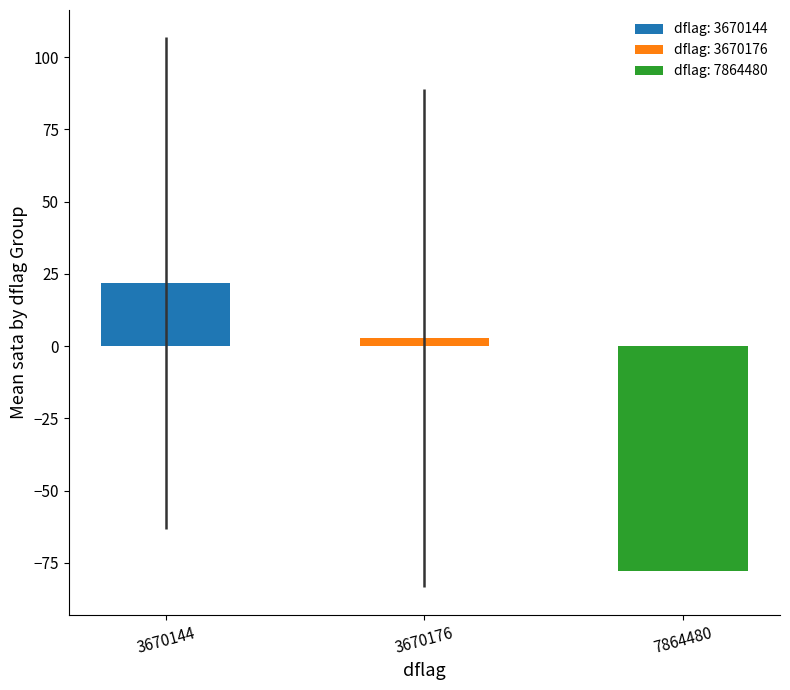

Where does the data first go above 2?

3670144